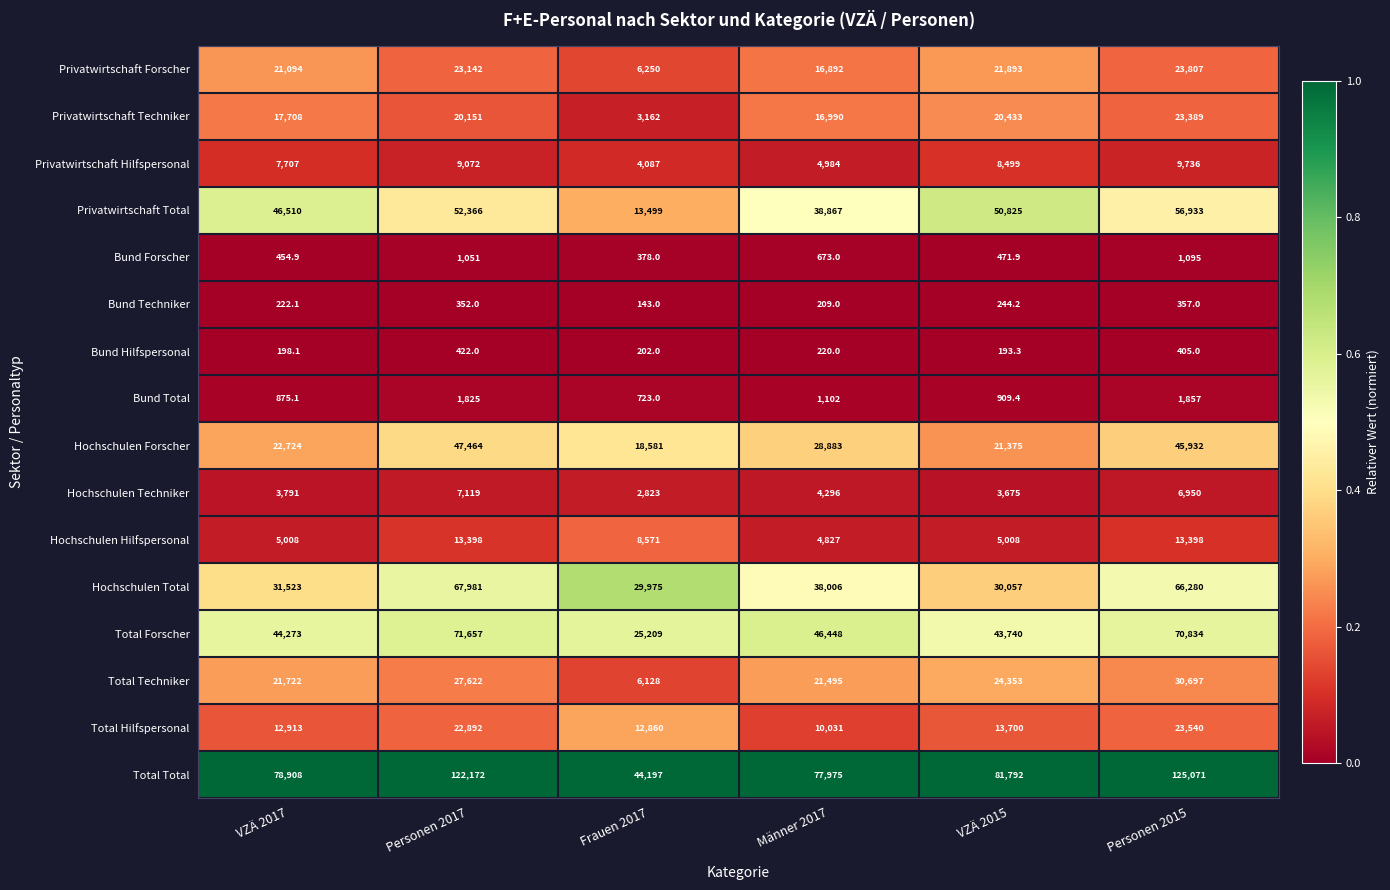

At which label is Privatwirtschaft Techniker closest to 13275?

Männer 2017